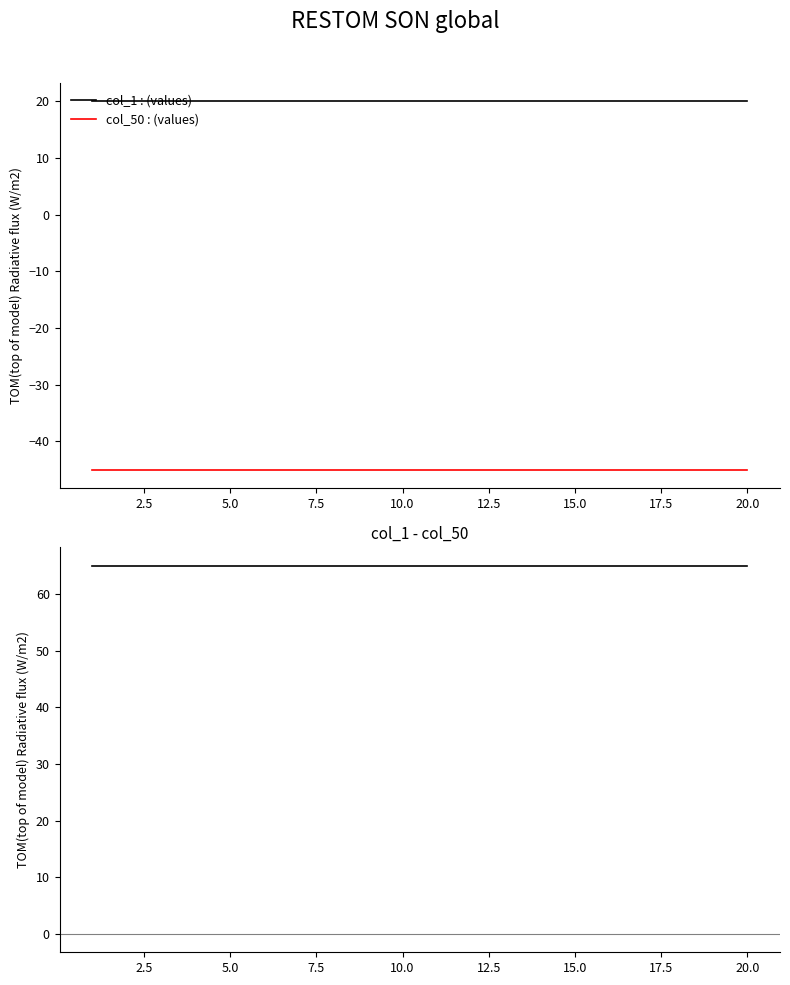

True or false: col_1 : (values) and col_1 - col_50 cross at least once.

False